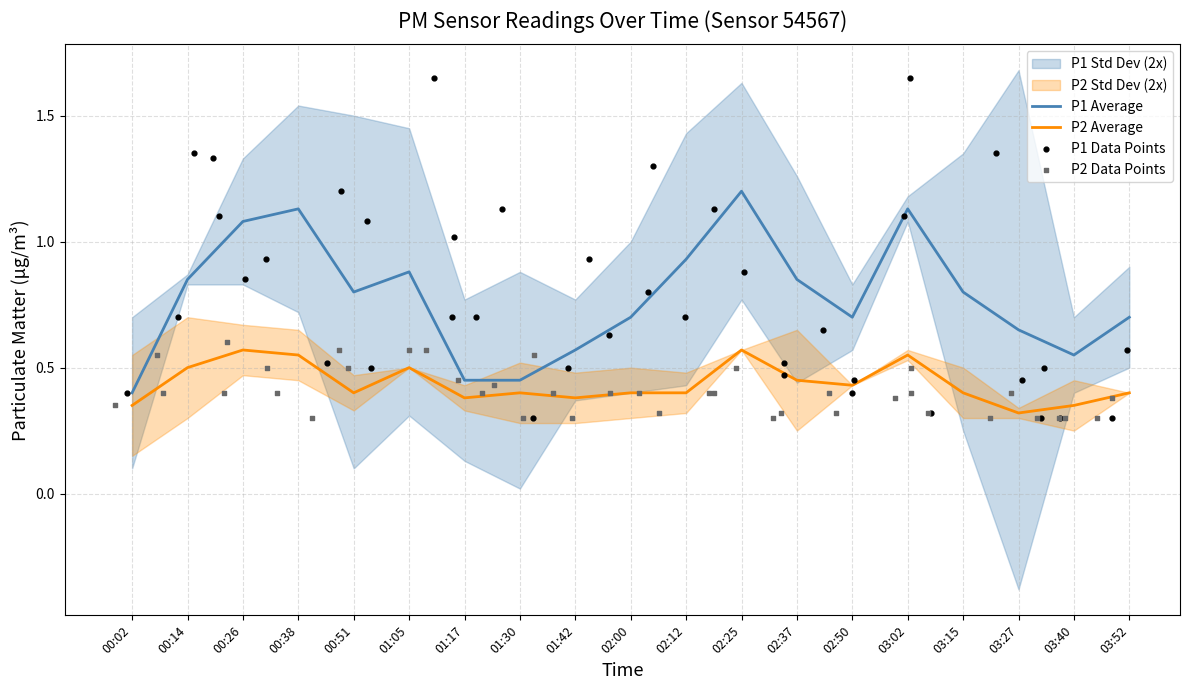

Which series contains the highest Y value?

P1